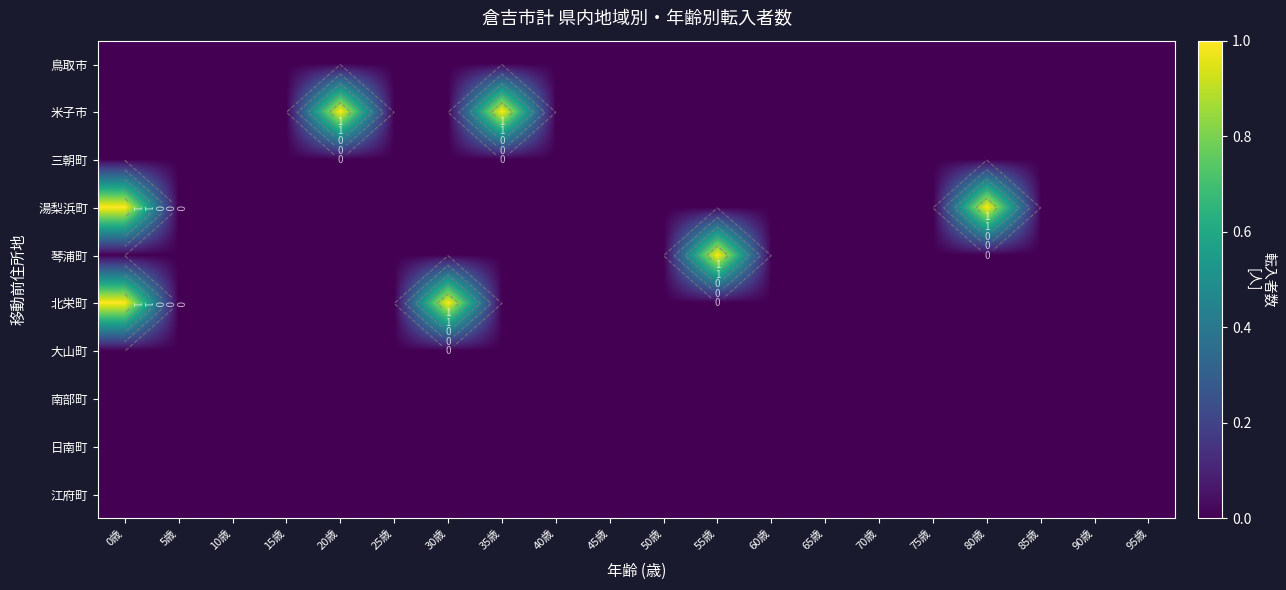

Which series has the largest total across all categories?

米子市